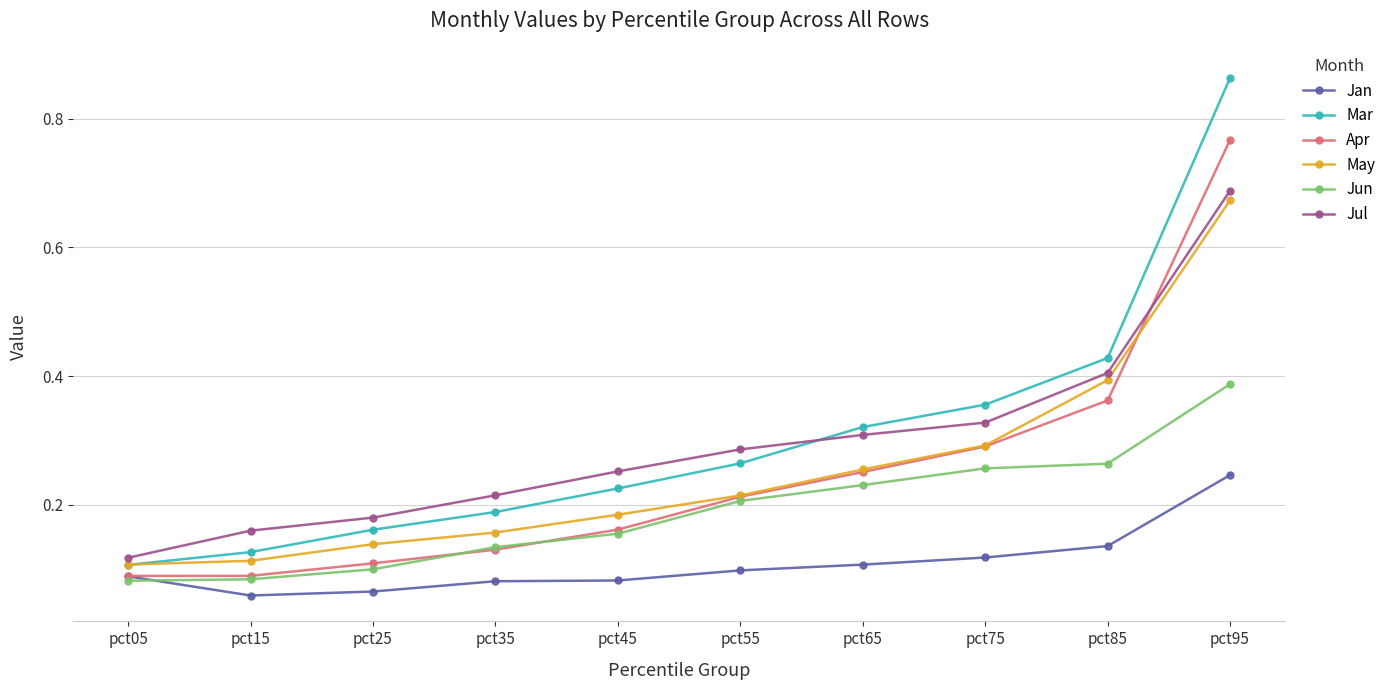

How many Jan values are between 0 and 1?

10